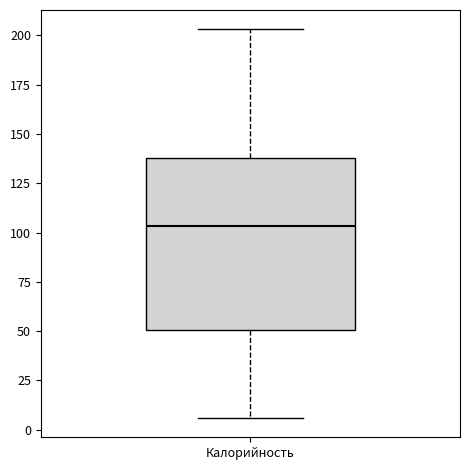

Transcribe this box plot: give where the median line is, the range the box spans, and where the two whiskers end, as read against the y-axis. The values are not printed on the chart, so give them approximately, as read against the axis.

median 105, box 50 to 140, whiskers 5 to 205